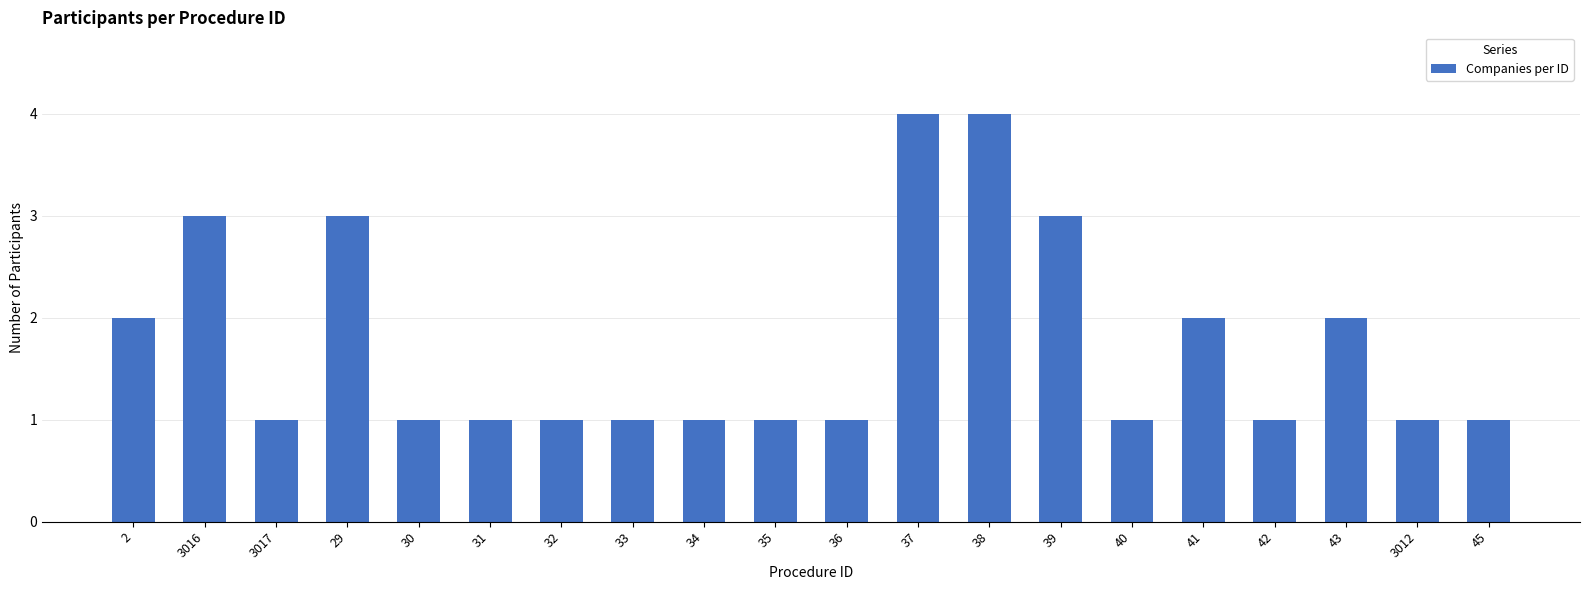

What is the label of the 12th bar from the right?

34